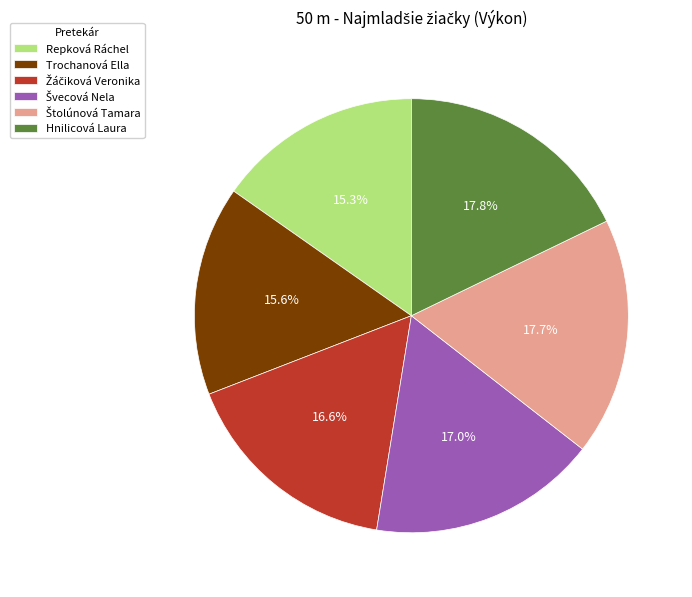

How many segments does this pie chart have?

6